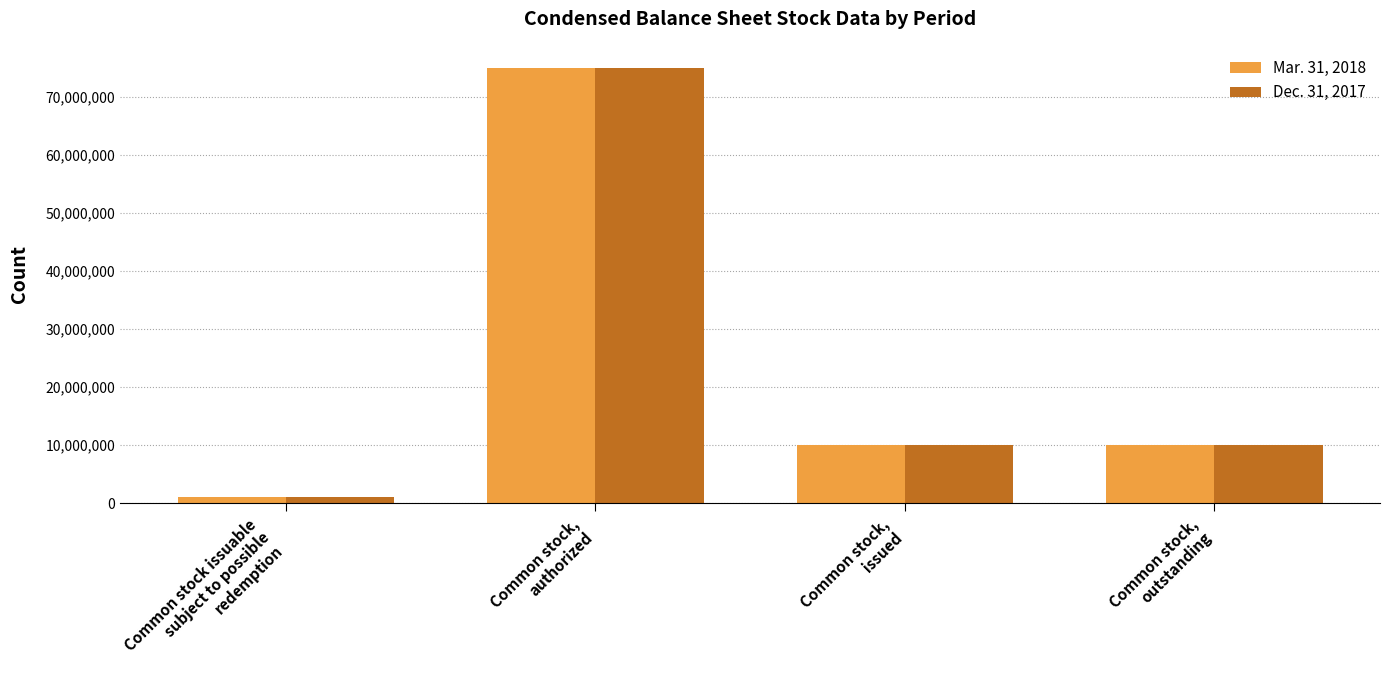

What is the maximum value for Dec. 31, 2017?

75000000